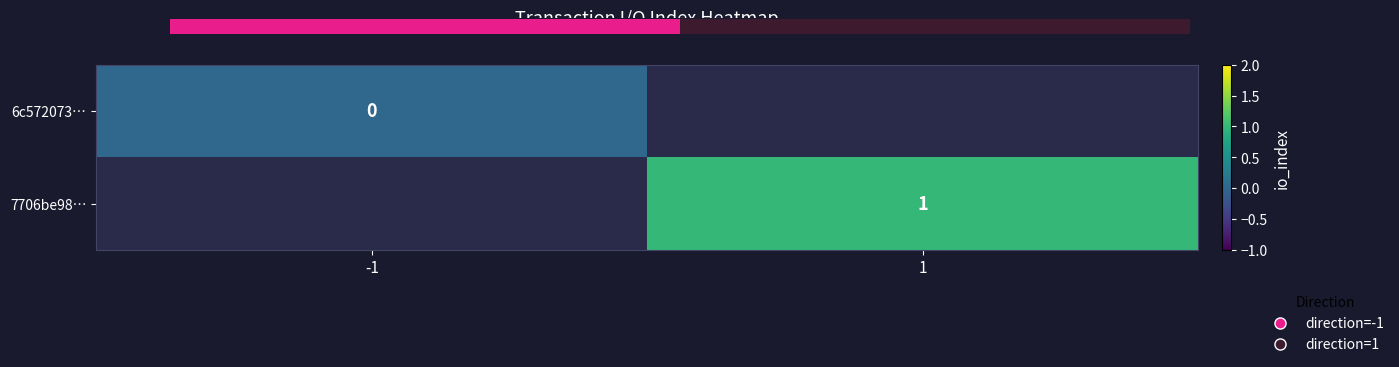

The value of 7706be98… at 1 is 0. True or false?

False